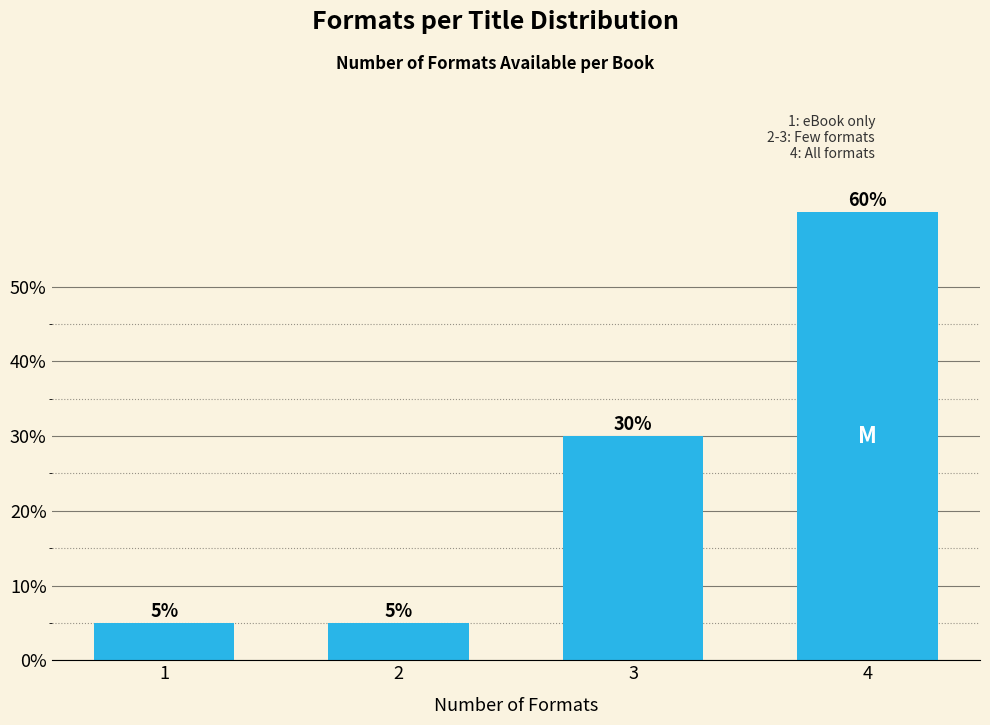

Reading left to right, extract all data points from this chart.

1=5	2=5	3=30	4=60